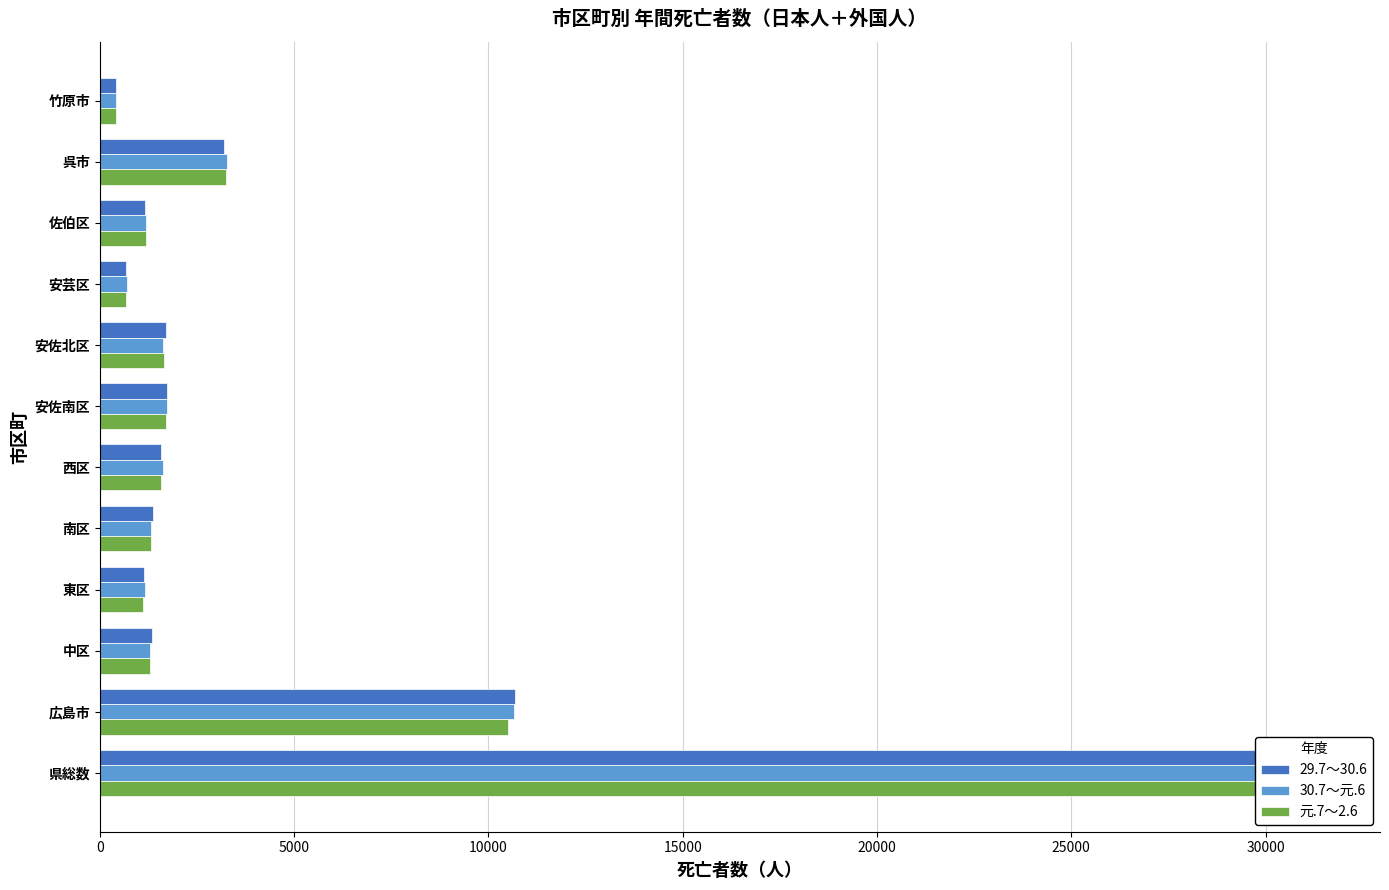

Is it true that 29.7～30.6 equals 1343 at 中区?

True